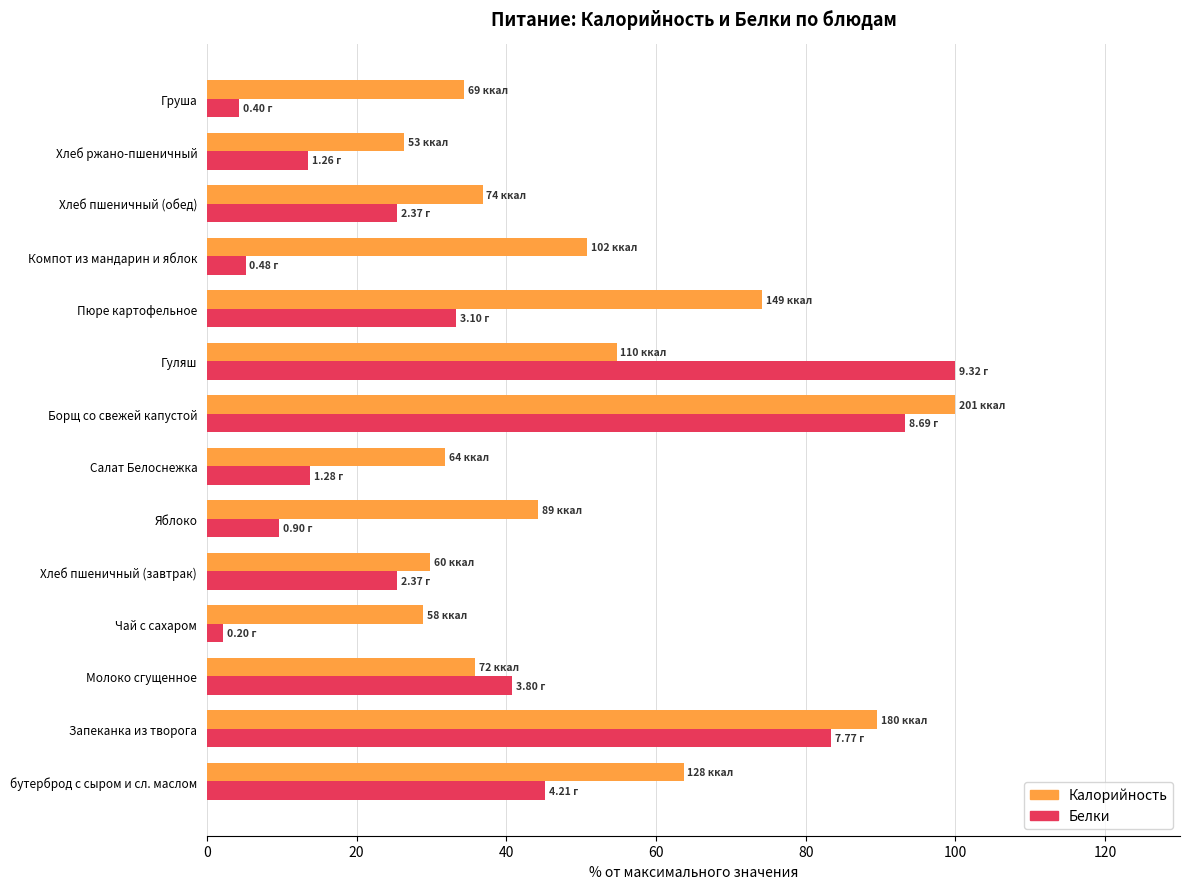

Rank the series at Гуляш from lowest to highest value.

Калорийность, Белки